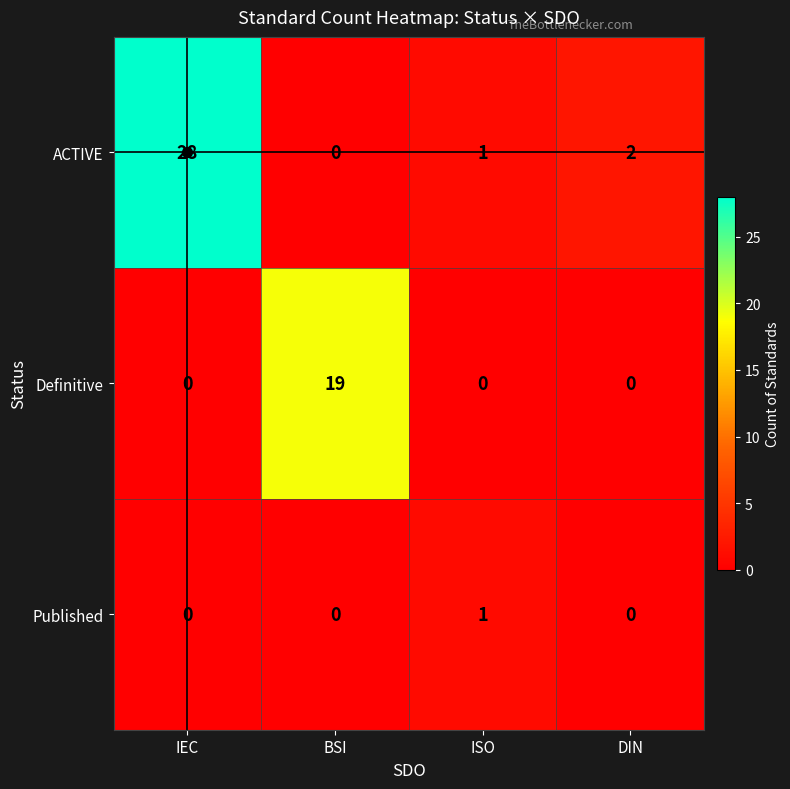

The Definitive series shows -7 at IEC. True or false?

False